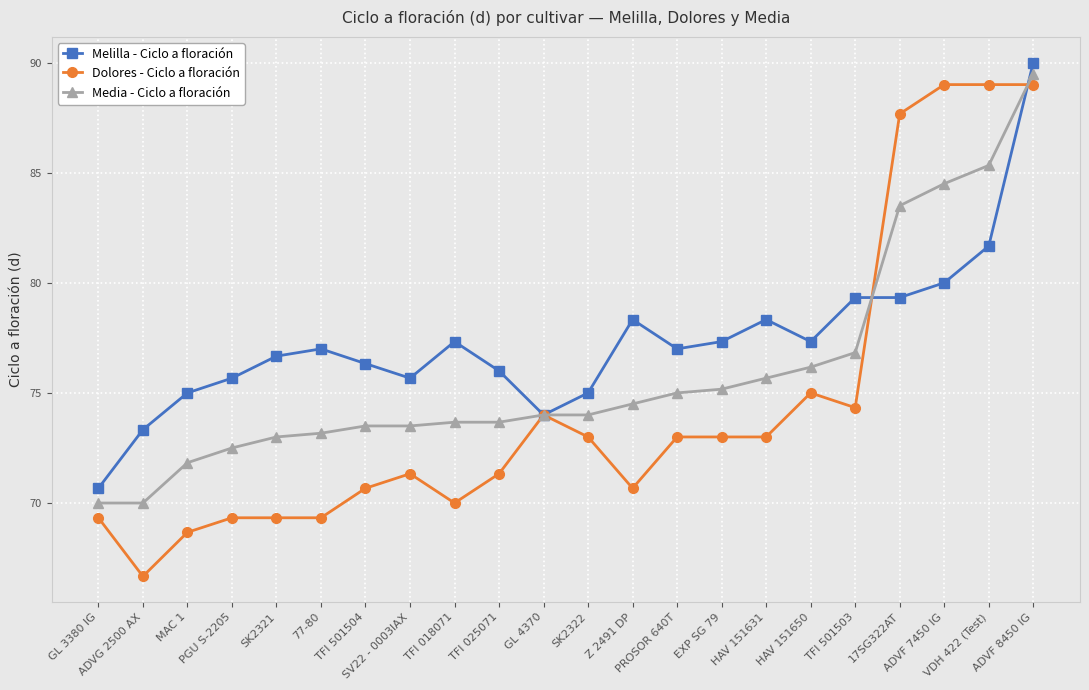

The value of Media - Ciclo a floración at TFI 025071 is 22.2. True or false?

False